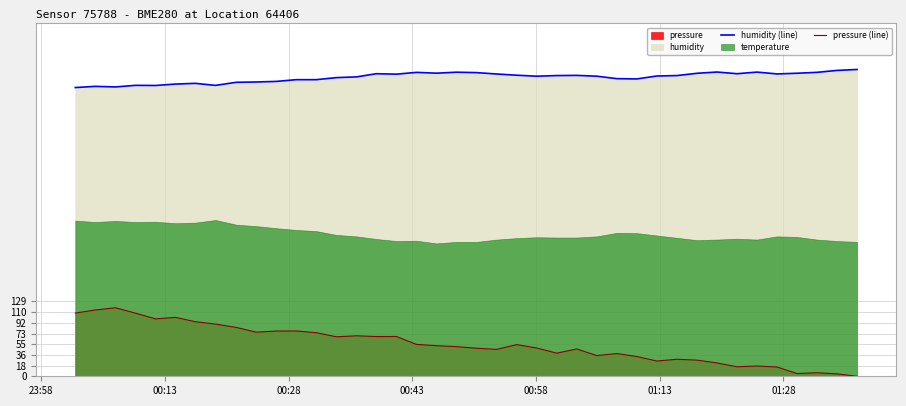

Reading right to left, what are all the values shown in this chart?

humidity (line): 525.2	523.6	520.3	518.7	517.6	520.7	517.9	520.8	518.6	514.7	514.0	509.0	509.5	513.7	515.0	514.7	513.7	515.3	517.4	519.8	520.5	518.8	520.2	517.1	517.9	512.5	511.2	507.7	507.7	504.7	503.8	503.2	497.9	501.4	500.2	497.8	498.0	495.3	496.3	494.2
pressure (line): 0.0	4.1	6.0	4.7	15.9	17.5	16.2	22.8	27.6	29.1	26.1	33.8	38.9	35.4	46.8	39.6	48.4	54.2	46.1	48.0	50.7	52.4	54.5	68.1	68.0	69.3	67.6	74.6	77.6	77.4	75.5	83.6	89.3	93.4	100.8	98.2	108.1	117.3	113.5	108.2